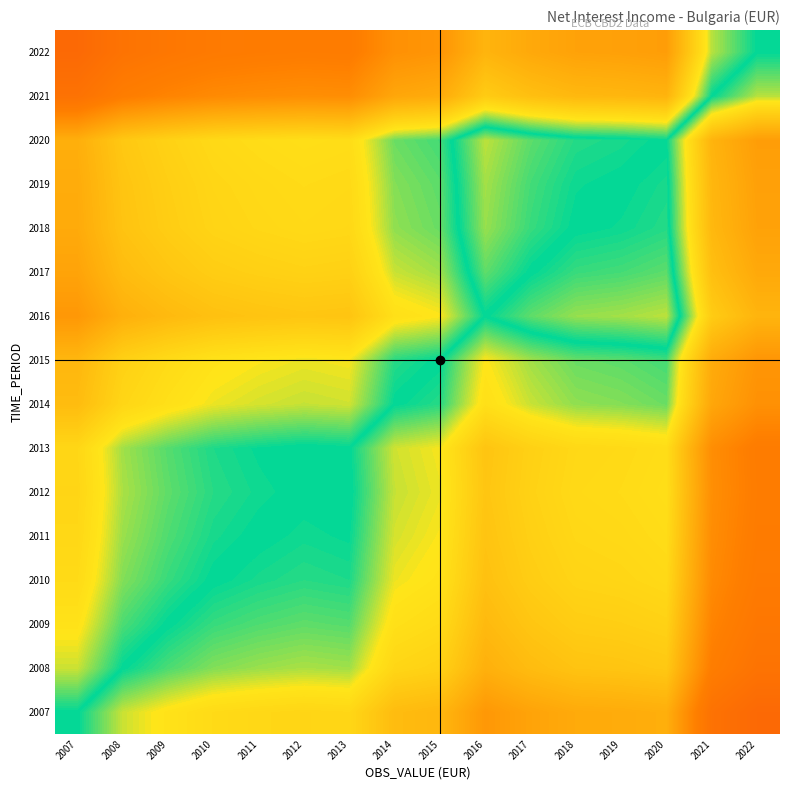

Between 2014 and 2011, which is larger?

2011